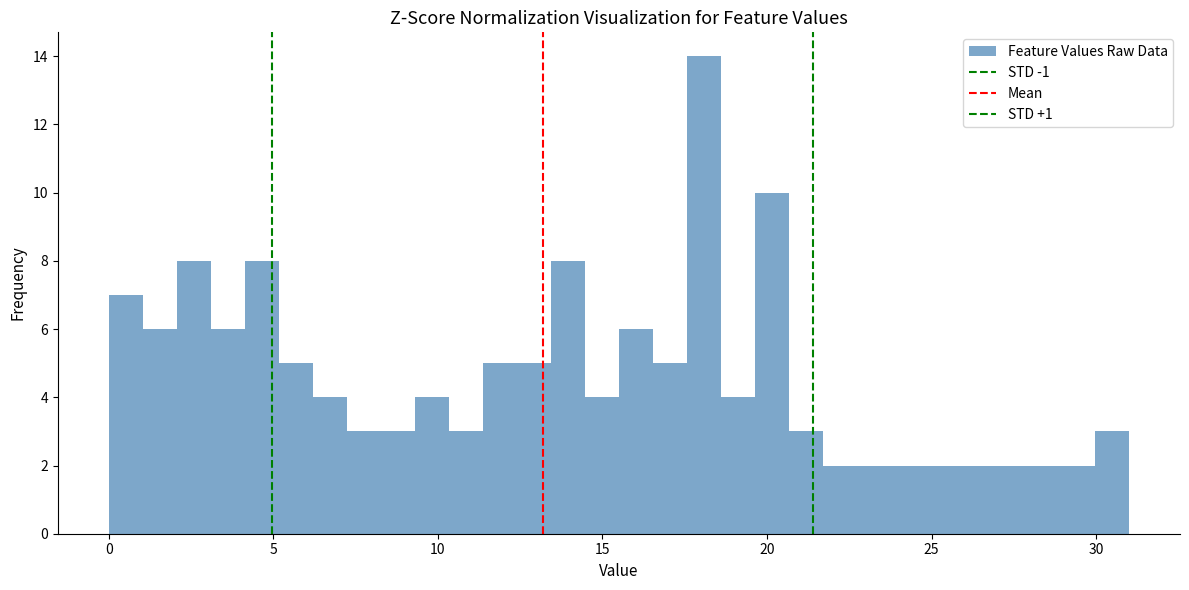

Read against the x-axis, roughly where is the centre of the tallest bar?

18.0